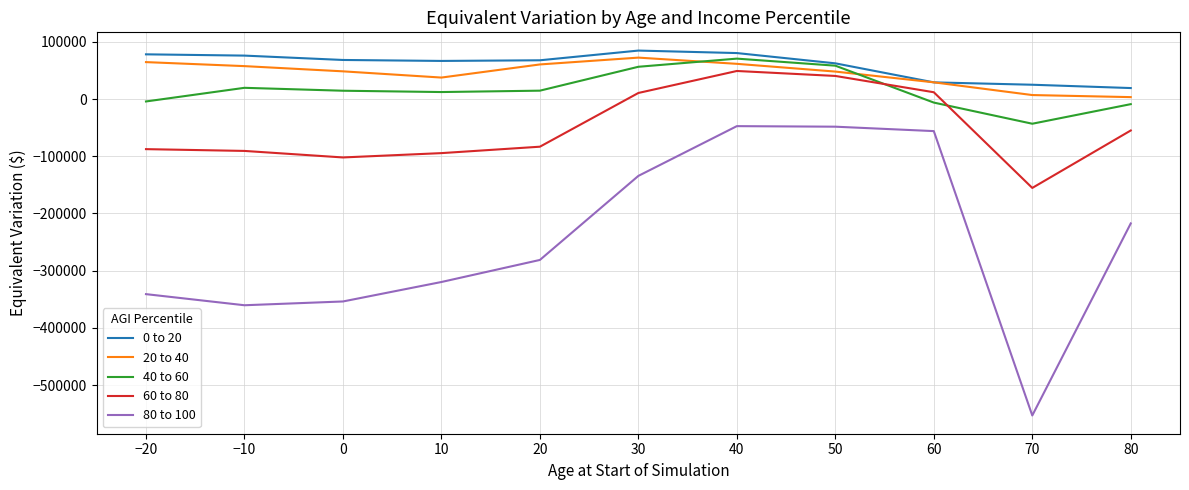

At 0, list the series in order from smallest to largest.

80 to 100, 60 to 80, 40 to 60, 20 to 40, 0 to 20